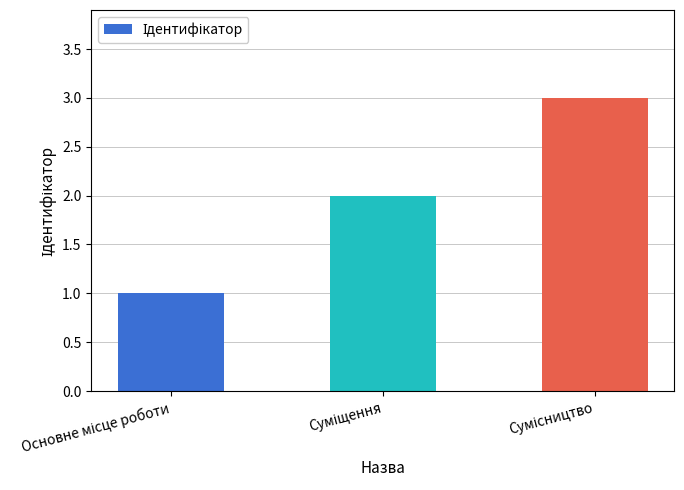

How many categories are shown in the chart?

3